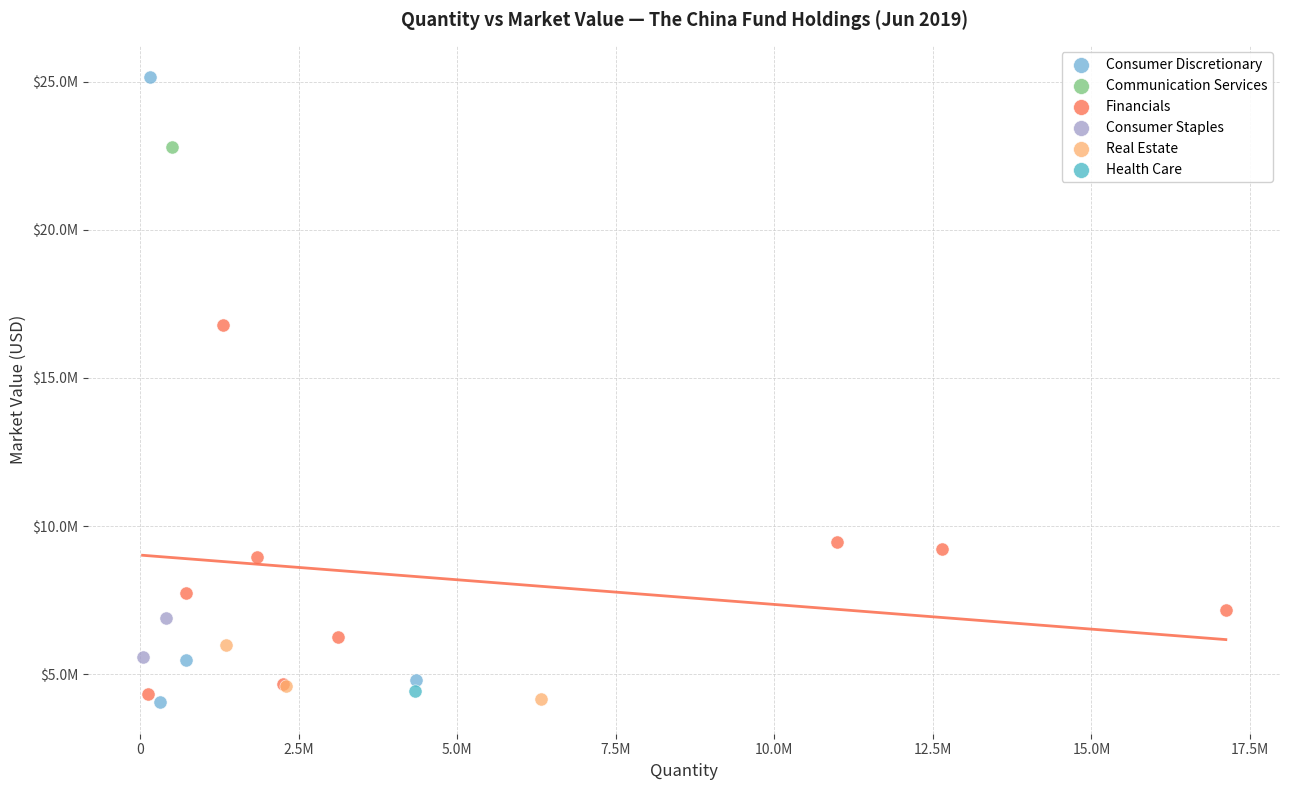

What are all the series names shown in the legend?

Consumer Discretionary, Communication Services, Financials, Consumer Staples, Real Estate, Health Care